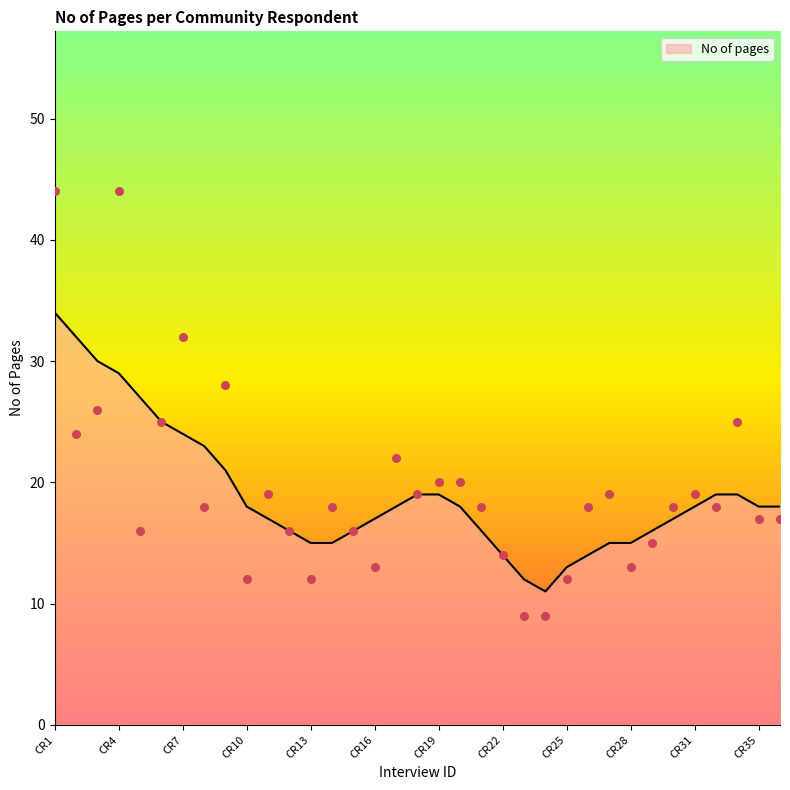

Which has a higher value, CR3 or CR29?

CR3